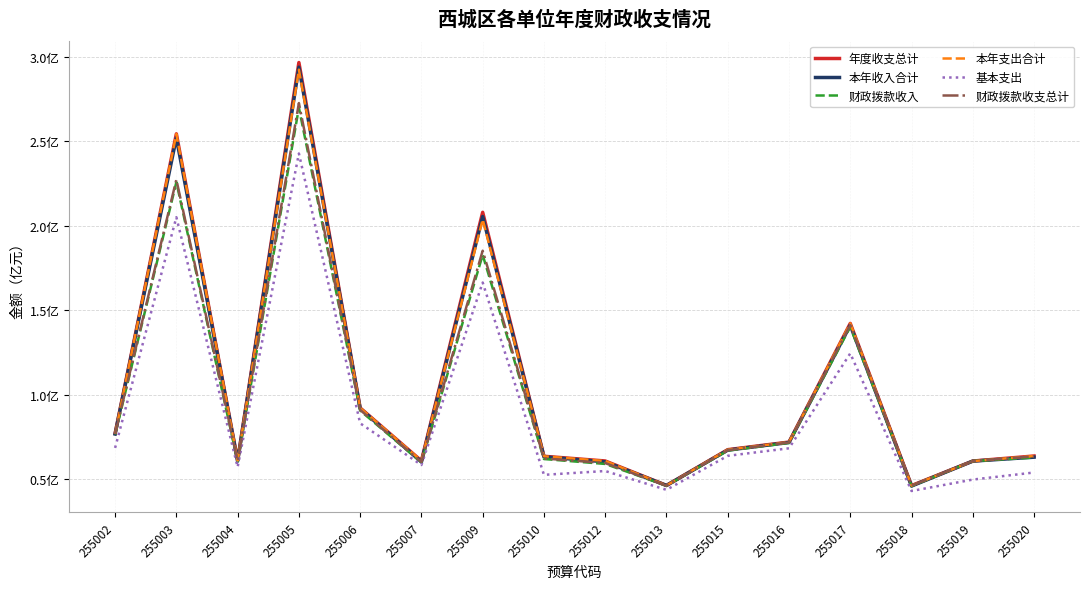

How many interior local valleys does the 基本支出 series have?

5